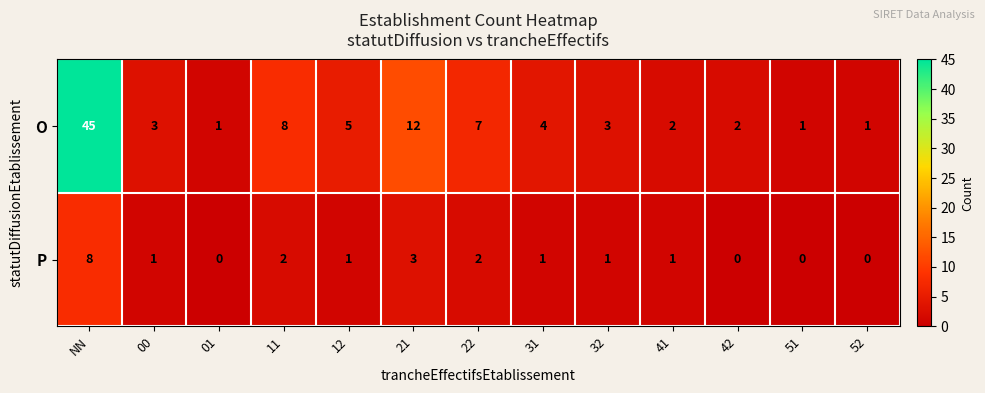

The O series shows 7 at 22. True or false?

True